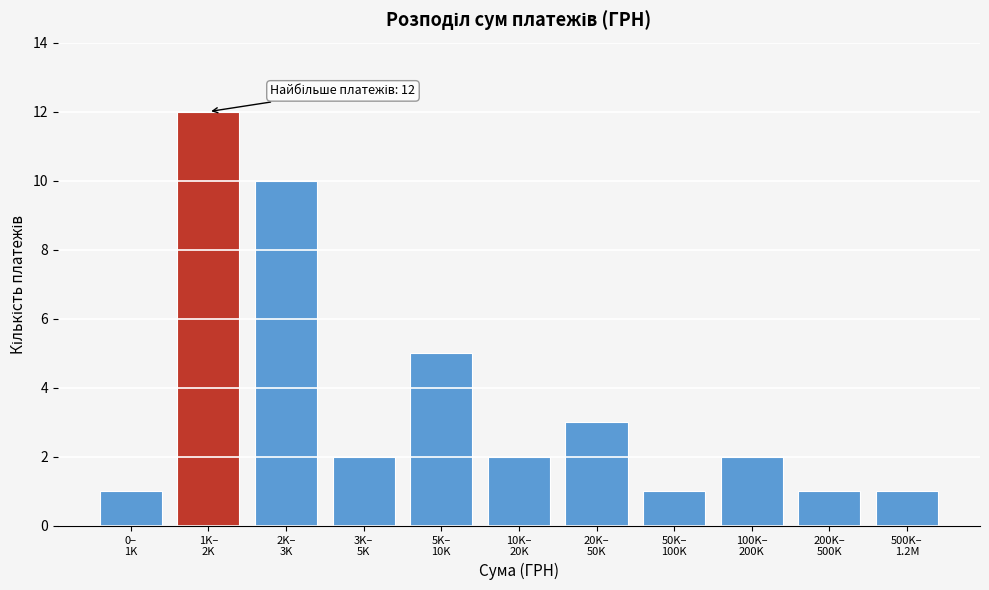

Reading right to left, extract all data points from this chart.

1	1	2	1	3	2	5	2	10	12	1